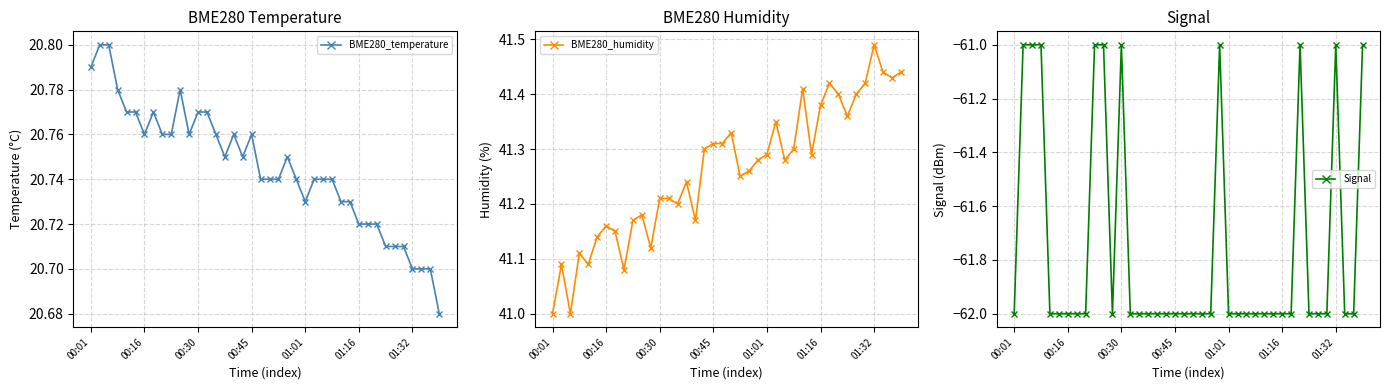

How many values in the BME280_humidity series exceed 41?

38